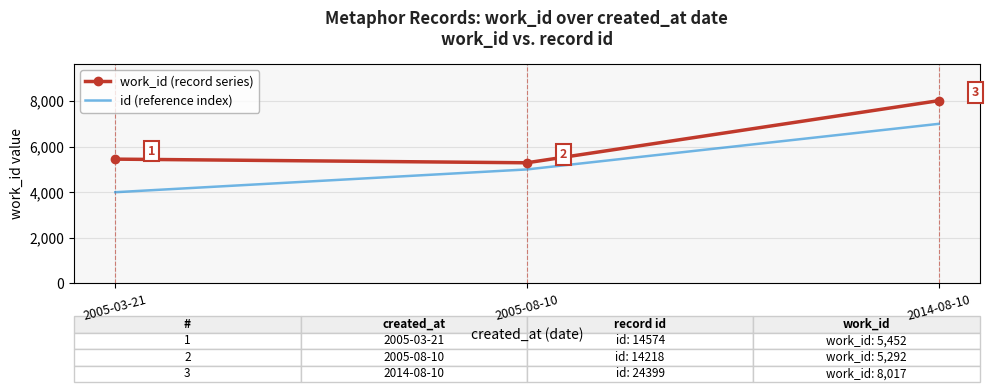

Reading right to left, list all the values displayed in this chart.

work_id (record series): 8017	5292	5452
id (reference index): 7000	5000	4000